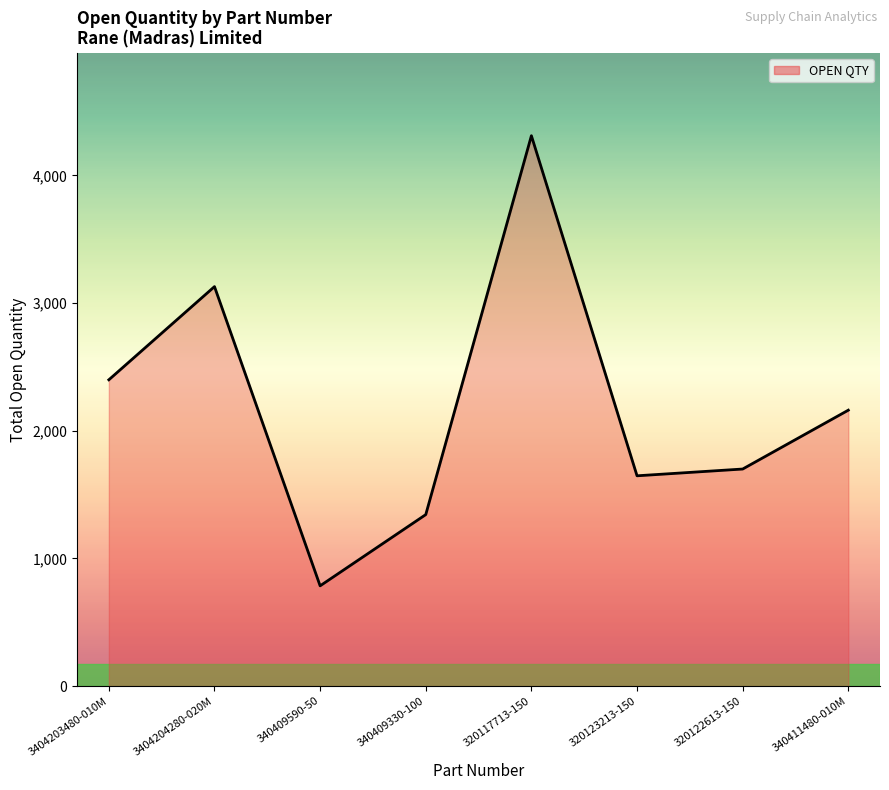

What is the sum of the values at 320122613-150 and 340411480-010M?

3861